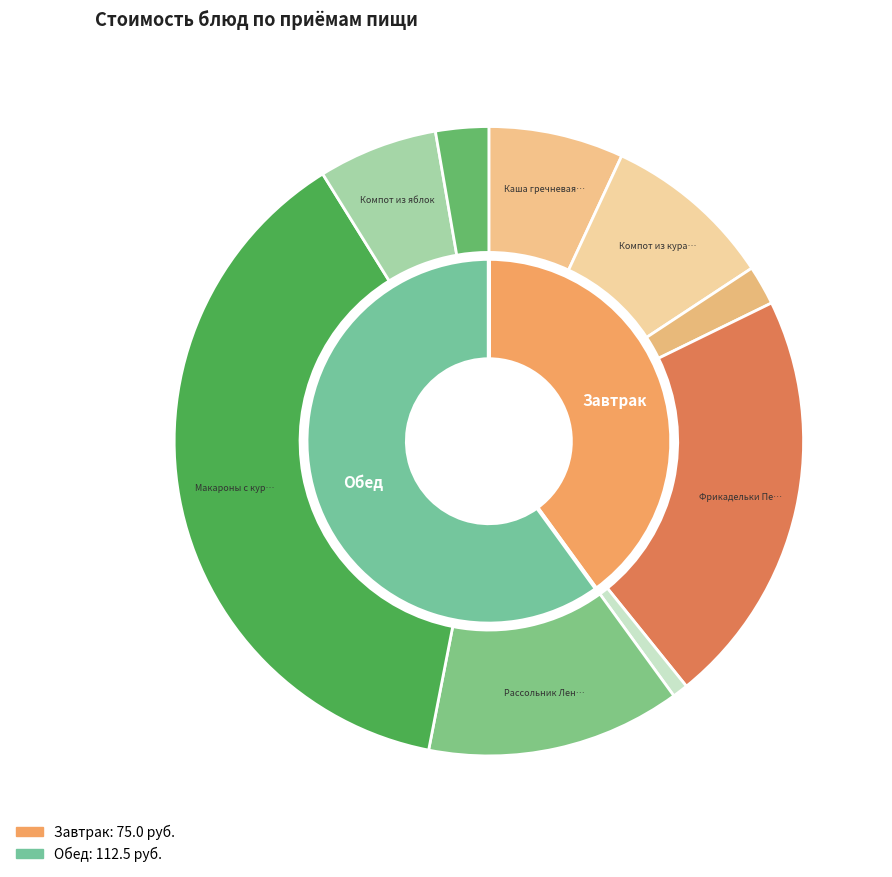

To the nearest percent, what portion does Фрикадельки Петушок represent?

21%